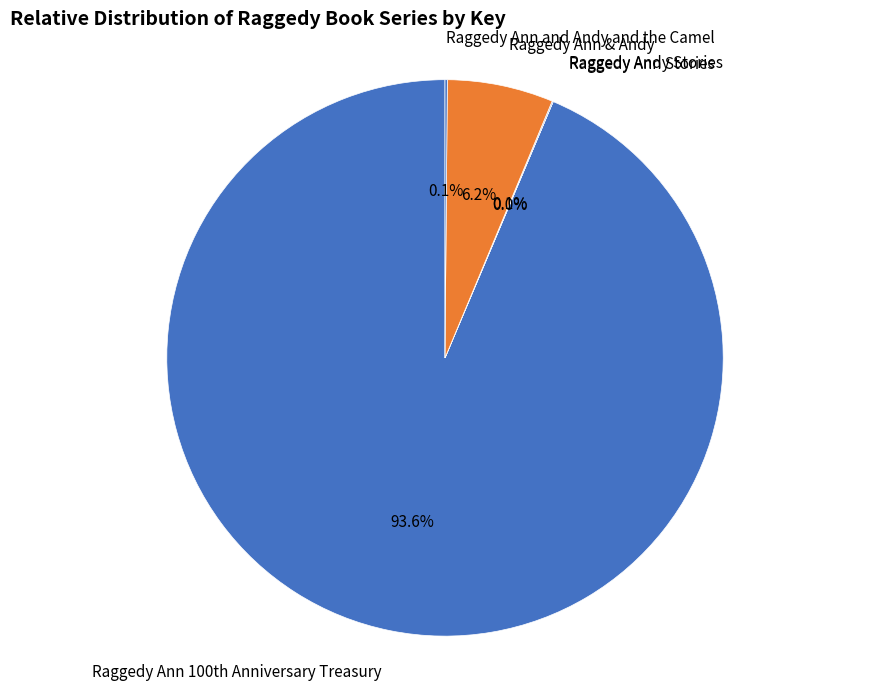

Which category has the biggest portion of the pie?

Raggedy Ann 100th Anniversary Treasury